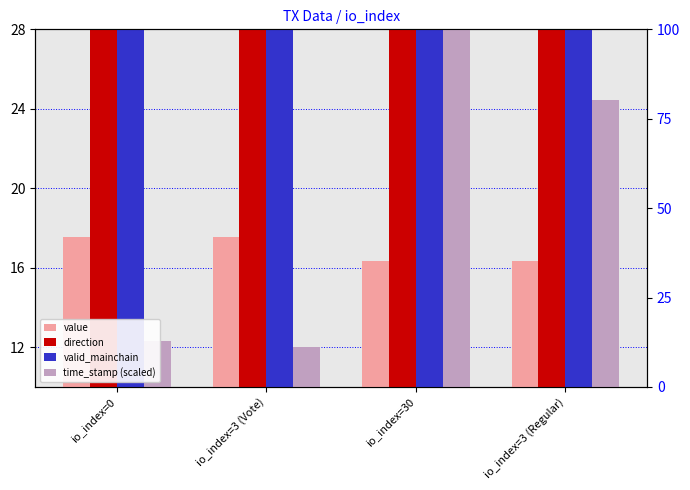

How many bars are there in each group?

4